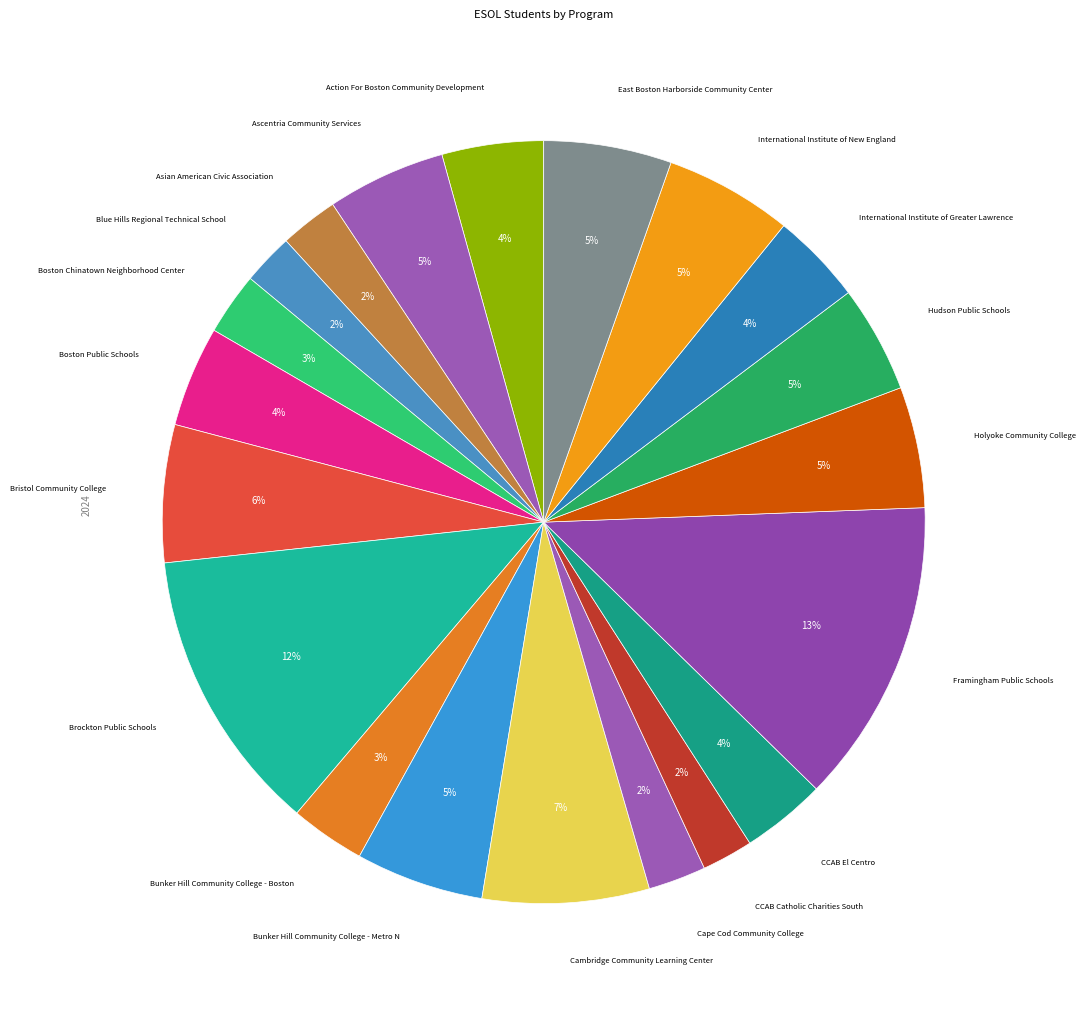

Count the number of slices in the pie.

20